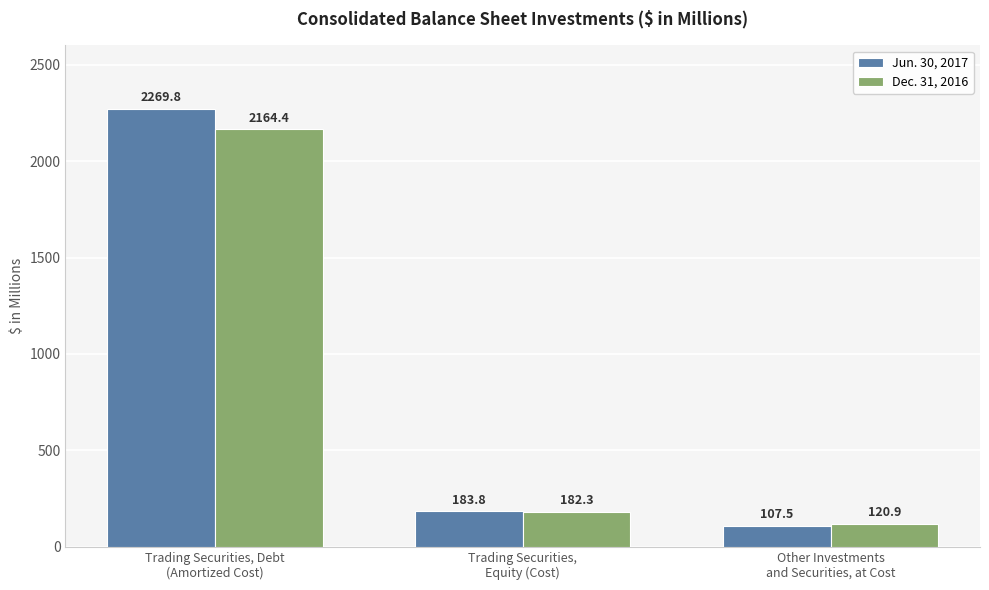

What is the label of the 2nd bar from the right?

Trading Securities,
Equity (Cost)